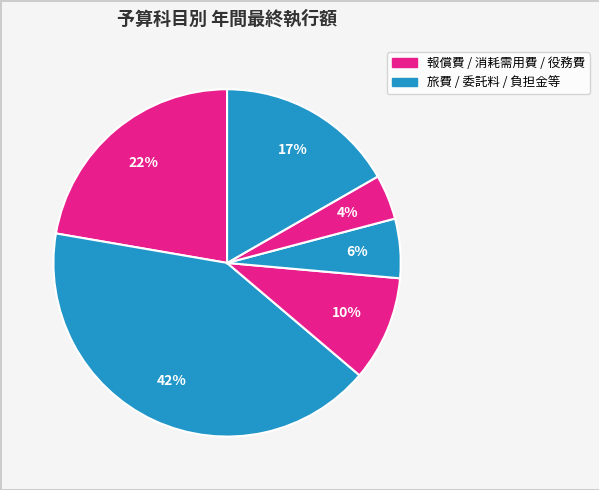

Does any single category account for the majority?

No